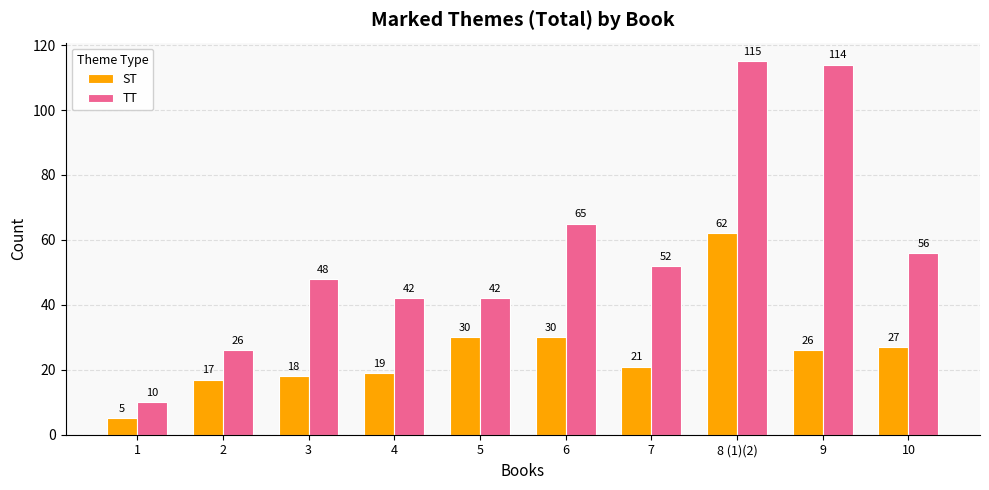

What is the total value across all series at 6?

95